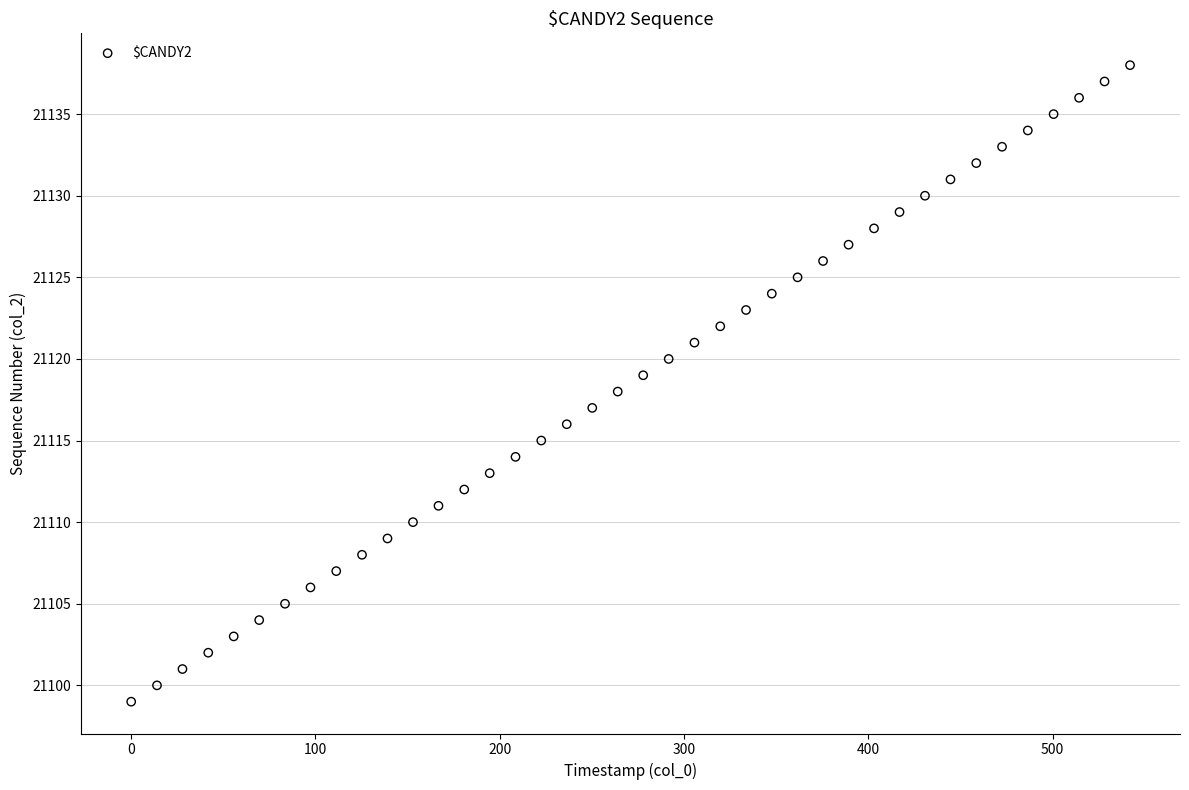

What is the range of Y values (max minus min)?

39